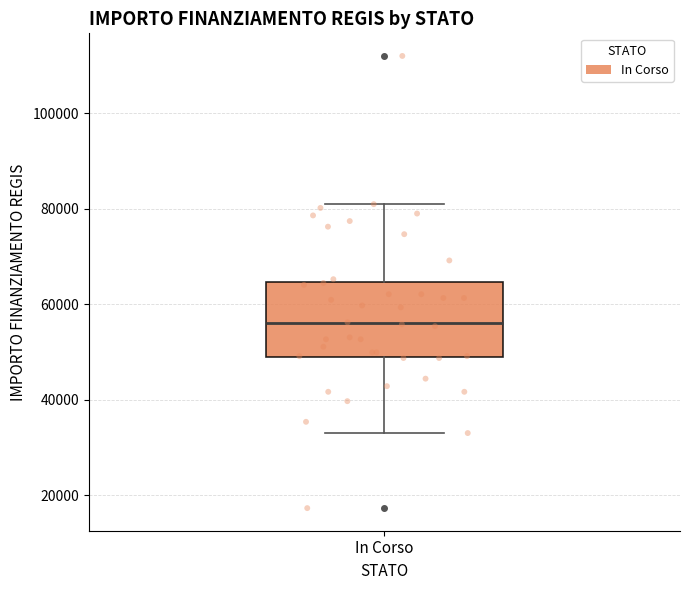

Read this box plot against the y-axis: the position of the median line, the range covered by the box, and the ends of both whiskers. The values are not printed on the chart, so give them approximately, as read against the axis.

median 56000, box 50000 to 64000, whiskers 32000 to 80000